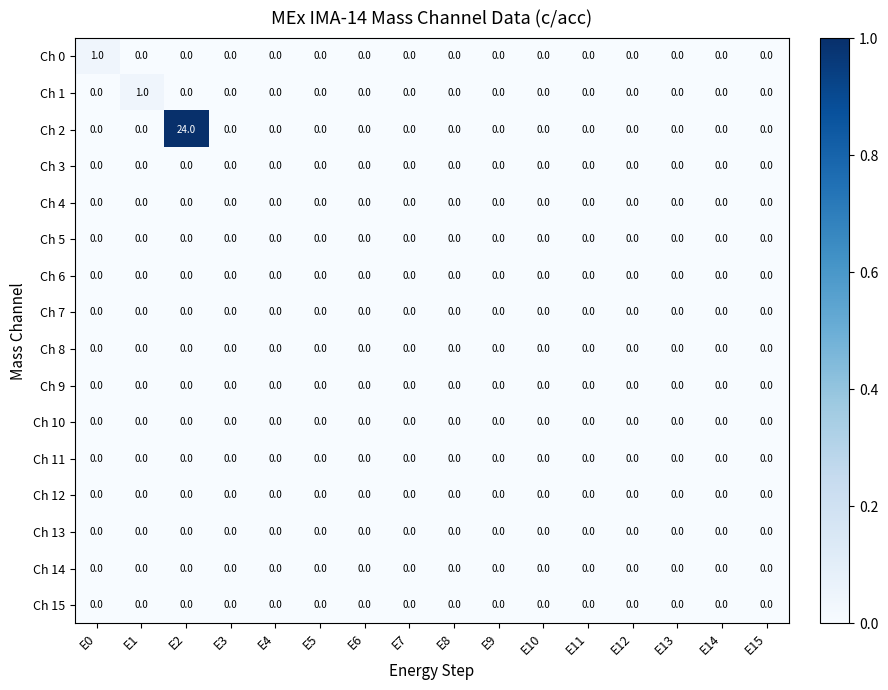

Which series has the widest spread of values?

Ch 2